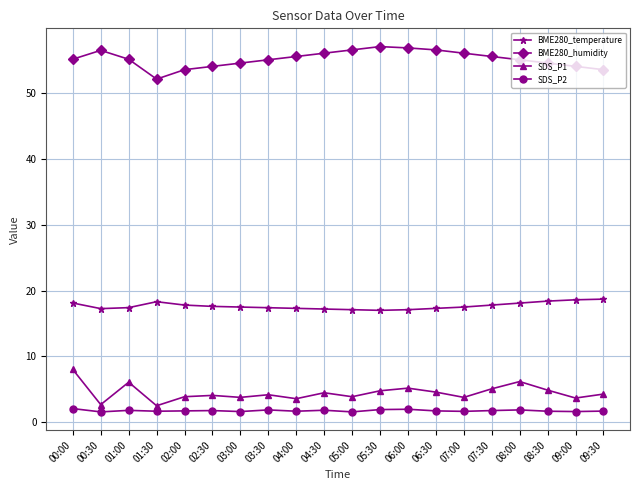

The SDS_P2 series shows 1.8 at 01:00. True or false?

True